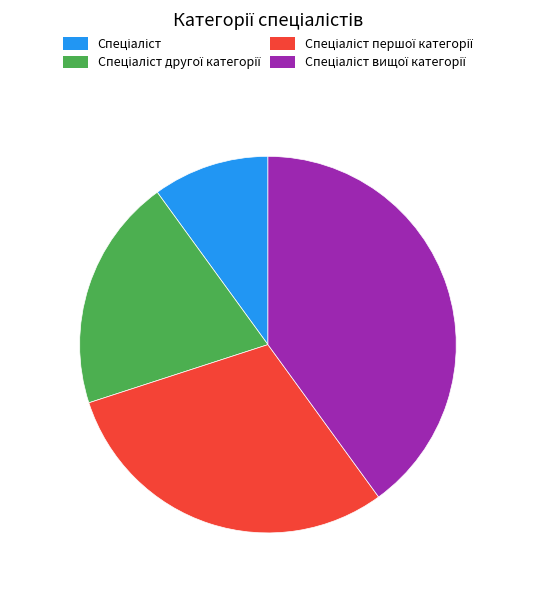

Count the number of slices in the pie.

4